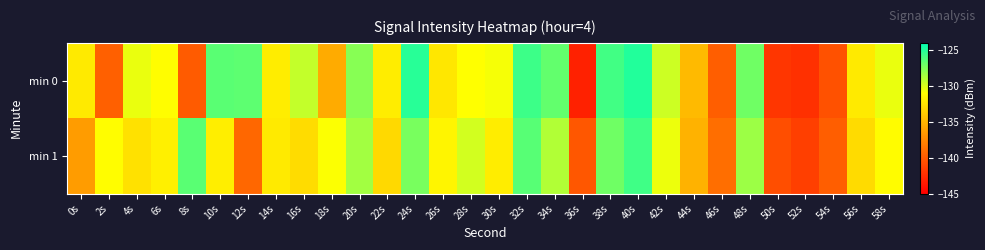

Reading left to right, transcribe all the data shown in this chart.

min 0: 0s=-132.2	2s=-139.7	4s=-130.5	6s=-131.1	8s=-139.9	10s=-126.5	12s=-126.6	14s=-132.0	16s=-129.4	18s=-135.6	20s=-127.8	22s=-132.0	24s=-125.1	26s=-132.4	28s=-131.0	30s=-130.8	32s=-125.7	34s=-126.8	36s=-143.2	38s=-125.8	40s=-125.0	42s=-129.6	44s=-134.8	46s=-139.8	48s=-127.1	50s=-142.0	52s=-142.3	54s=-140.5	56s=-132.1	58s=-130.4
min 1: 0s=-136.4	2s=-131.1	4s=-132.7	6s=-131.8	8s=-126.5	10s=-131.9	12s=-139.3	14s=-132.2	16s=-132.9	18s=-130.9	20s=-128.5	22s=-133.1	24s=-127.3	26s=-131.5	28s=-129.8	30s=-132.0	32s=-126.4	34s=-128.9	36s=-140.2	38s=-127.1	40s=-125.8	42s=-130.5	44s=-135.2	46s=-138.9	48s=-128.3	50s=-140.7	52s=-141.5	54s=-139.8	56s=-133.0	58s=-131.2